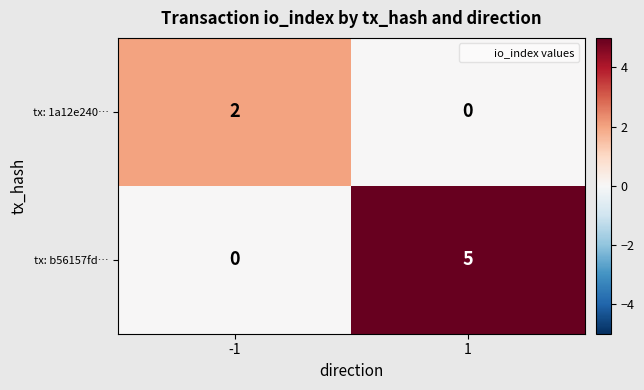

What is the approximate value of tx: b56157fd… at 1?

5